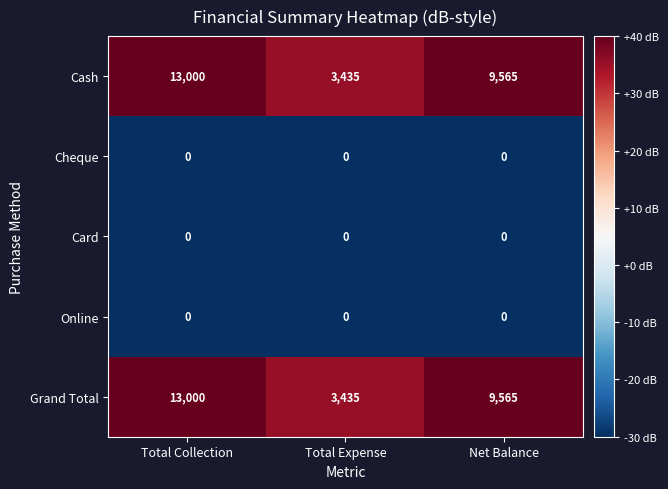

What is the minimum value shown in the chart?

0